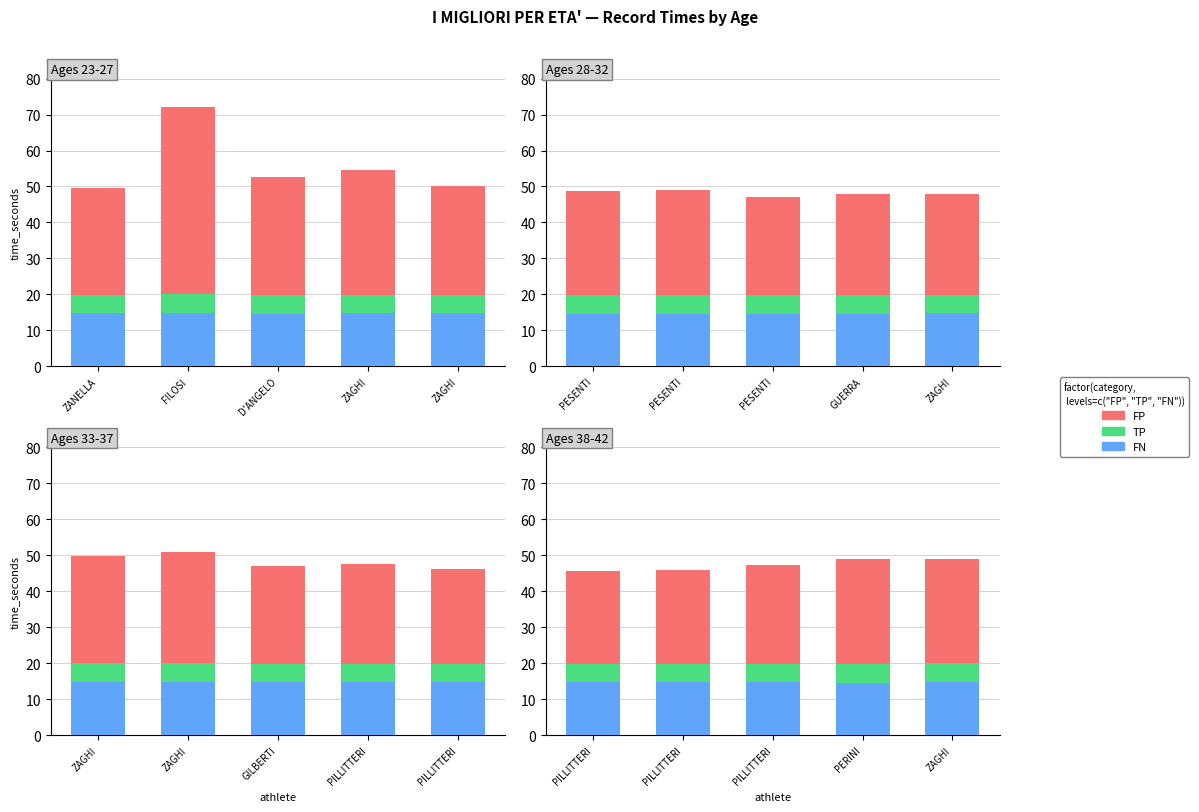

Which series has the largest range (max minus min)?

FP